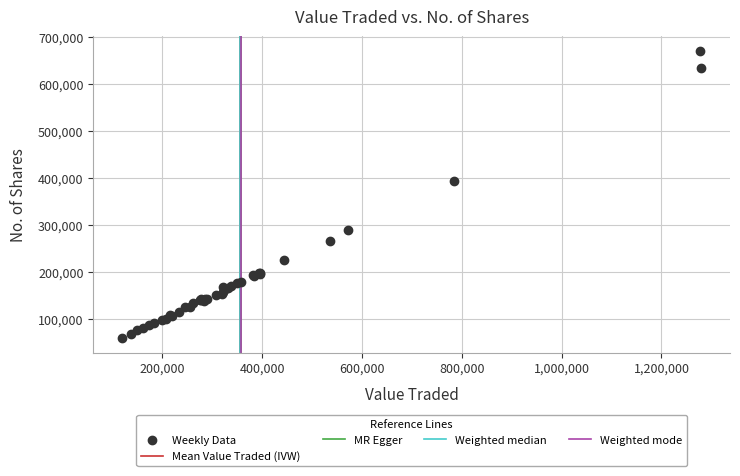

What Y value in the scatter plot is closest to 365640?

394417